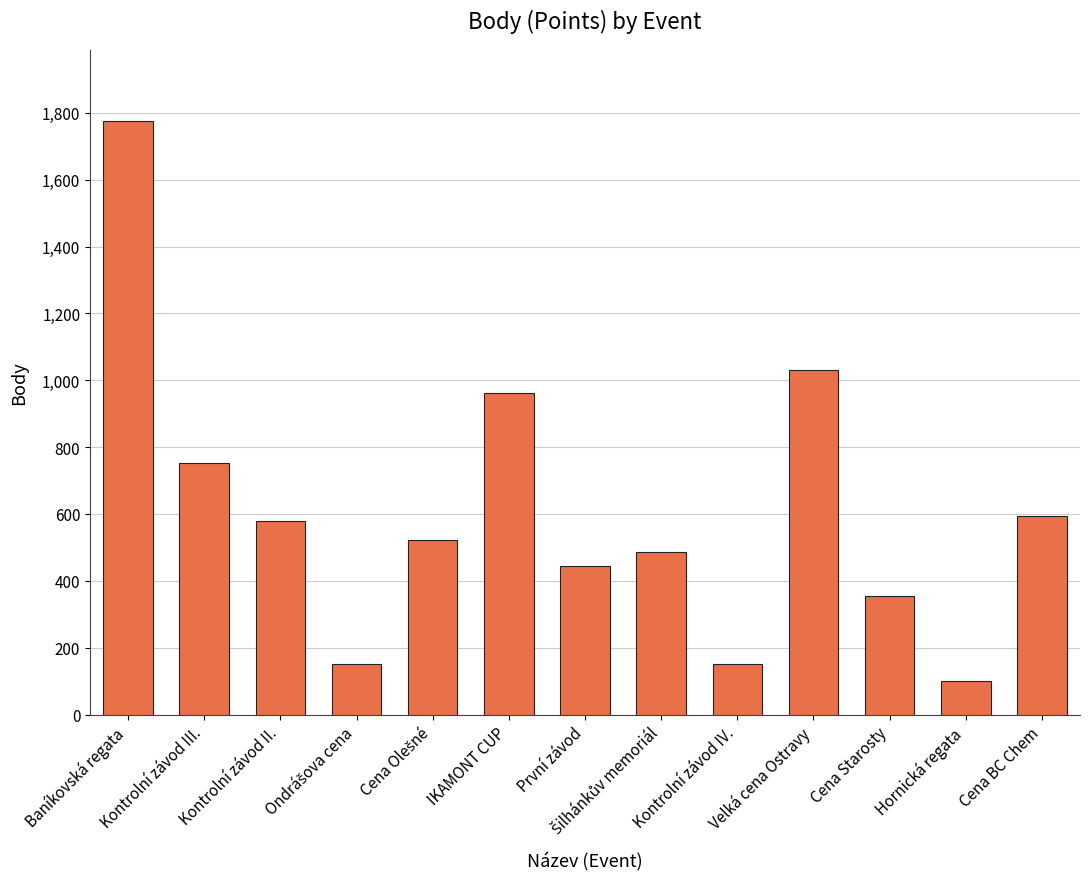

Are the bars horizontal?

No